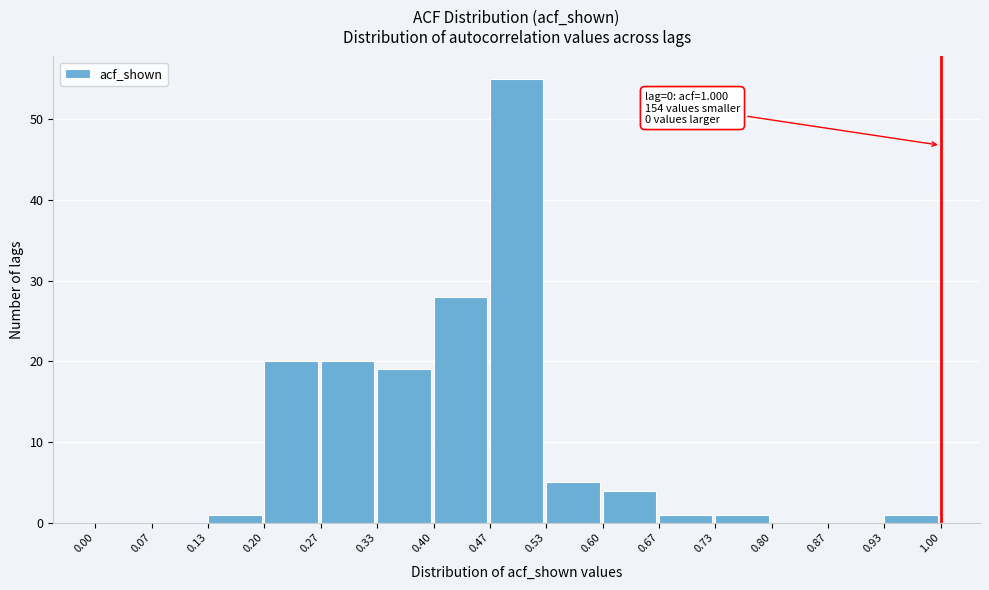

Which range on the x-axis has the tallest bar?

0.47 to 0.53